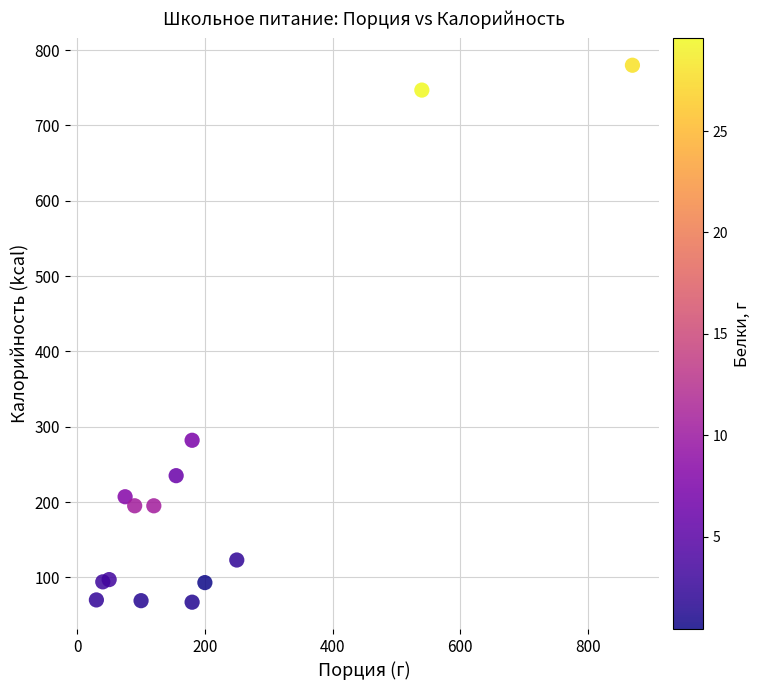

What Y value in the scatter plot is closest to 423?

282